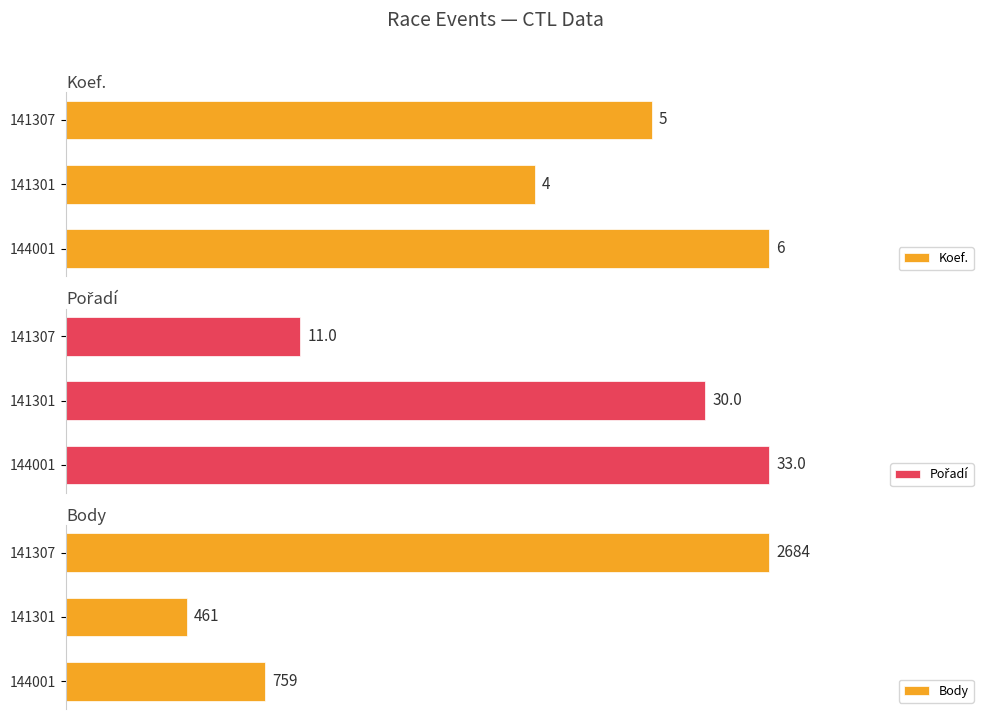

List the labels in order of Body value, largest first.

141307, 144001, 141301